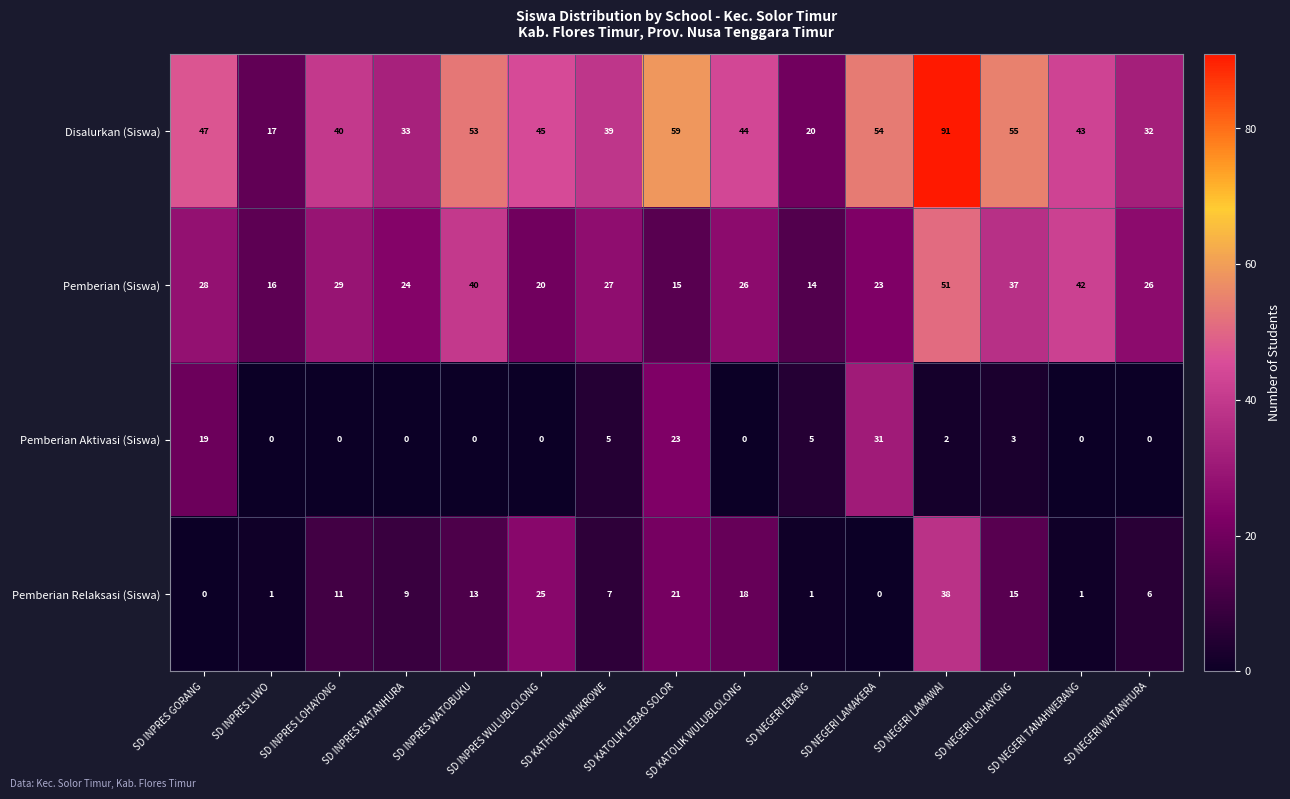

List the series in order of their peak value, lowest first.

Pemberian Aktivasi (Siswa), Pemberian Relaksasi (Siswa), Pemberian (Siswa), Disalurkan (Siswa)